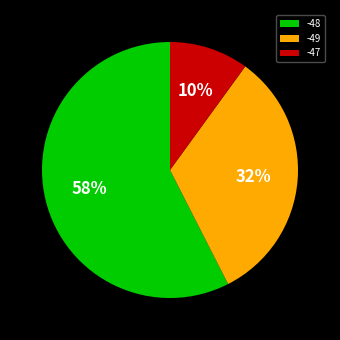

Rank the categories by value from highest to lowest.

-48, -49, -47